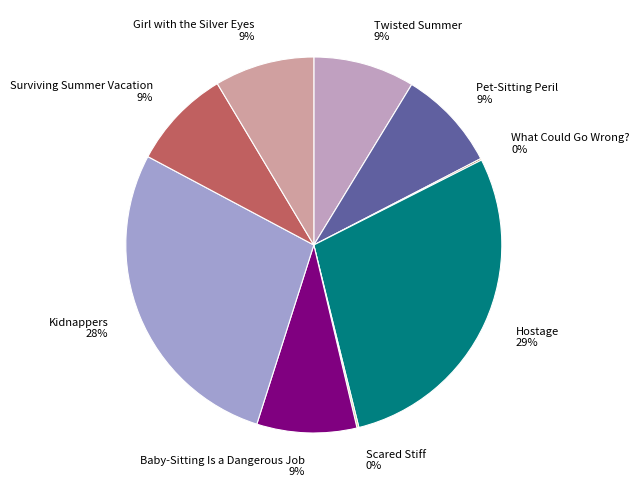

True or false: Hostage accounts for 37% of the total.

False